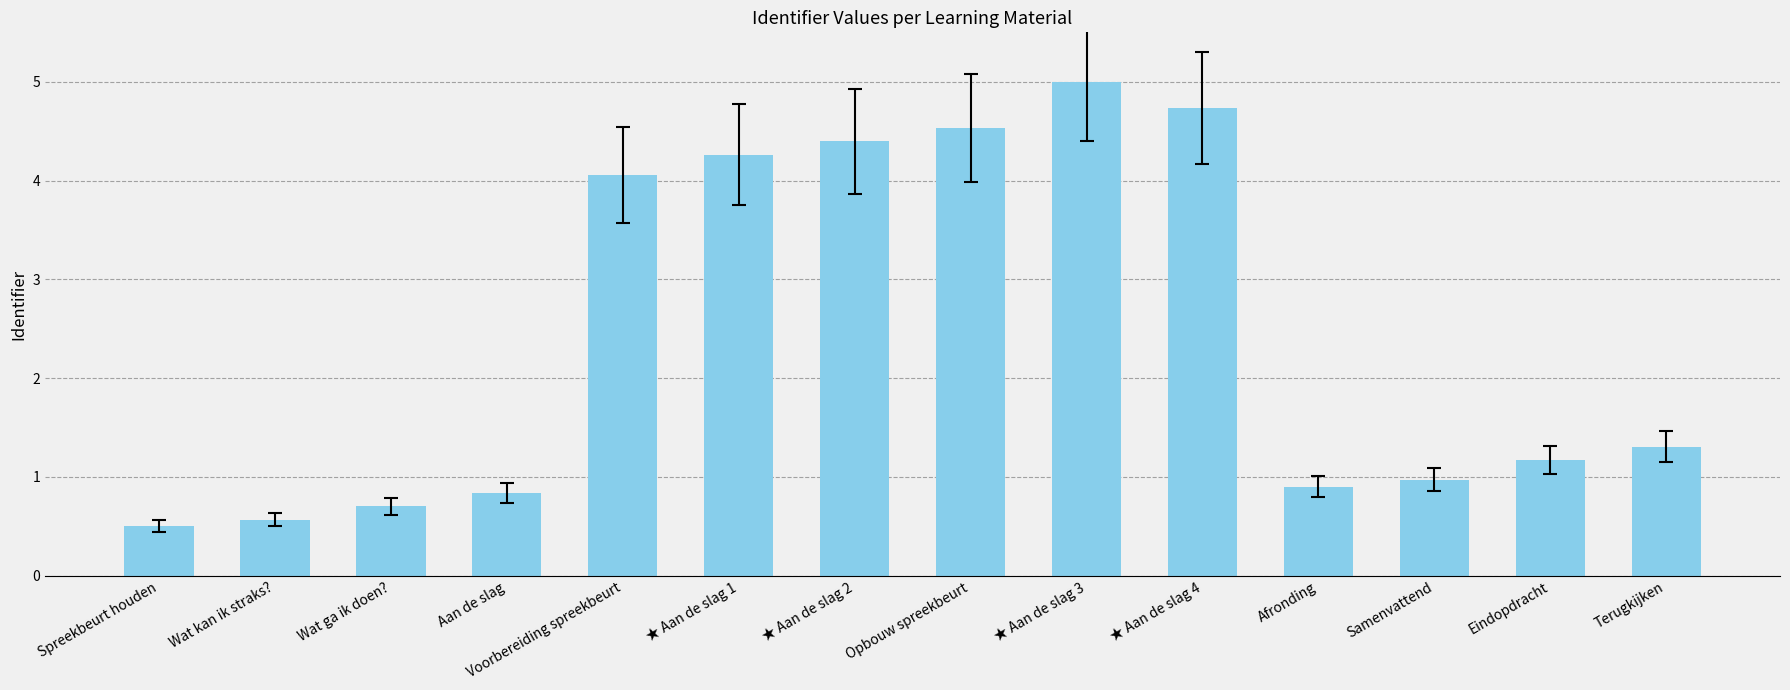

What is the greatest value displayed?

5.0